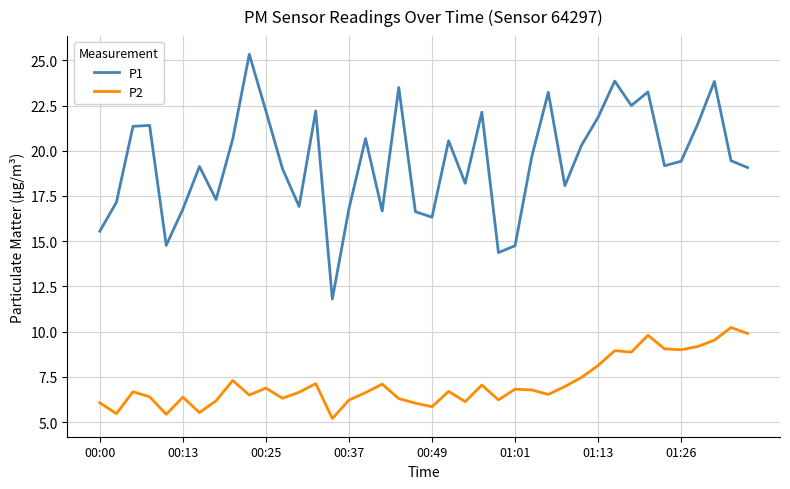

What is the difference between the maximum and minimum values in the P1 series?

13.5